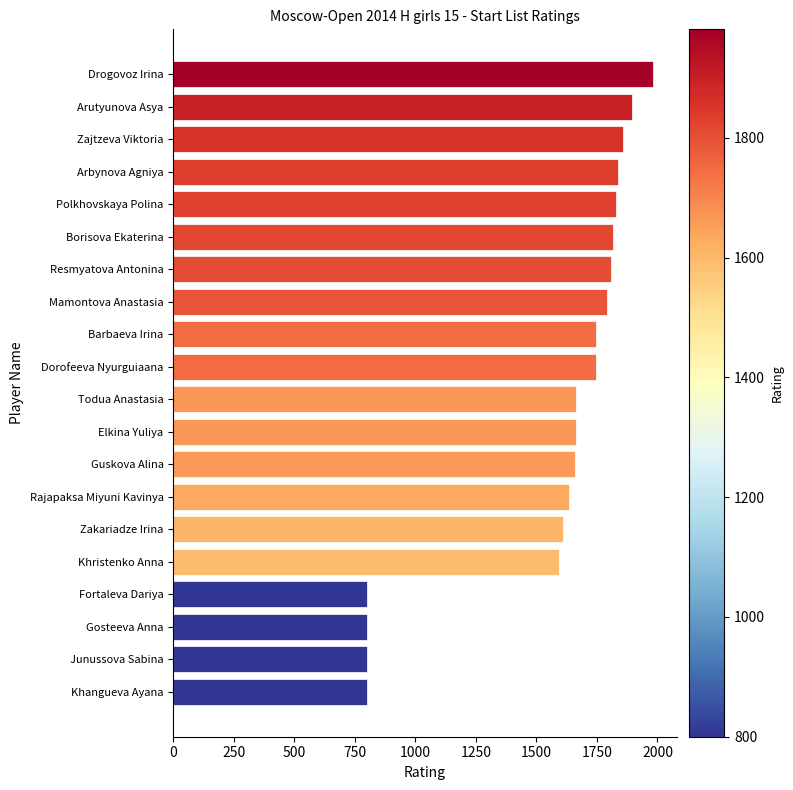

What is the value of the 16th bar from the top?

1595